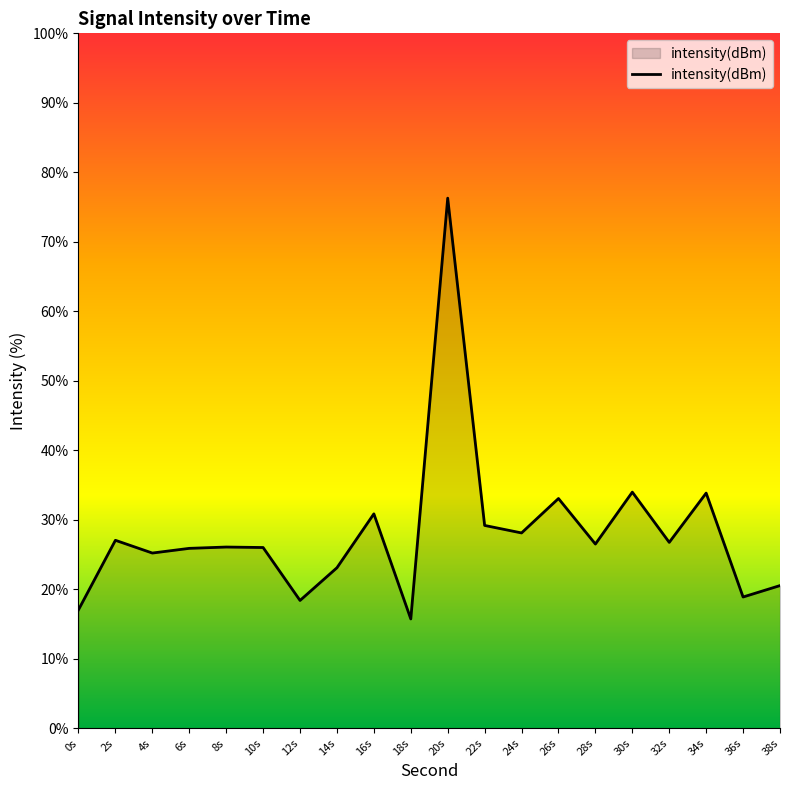

What is the sum of all values?

562.2